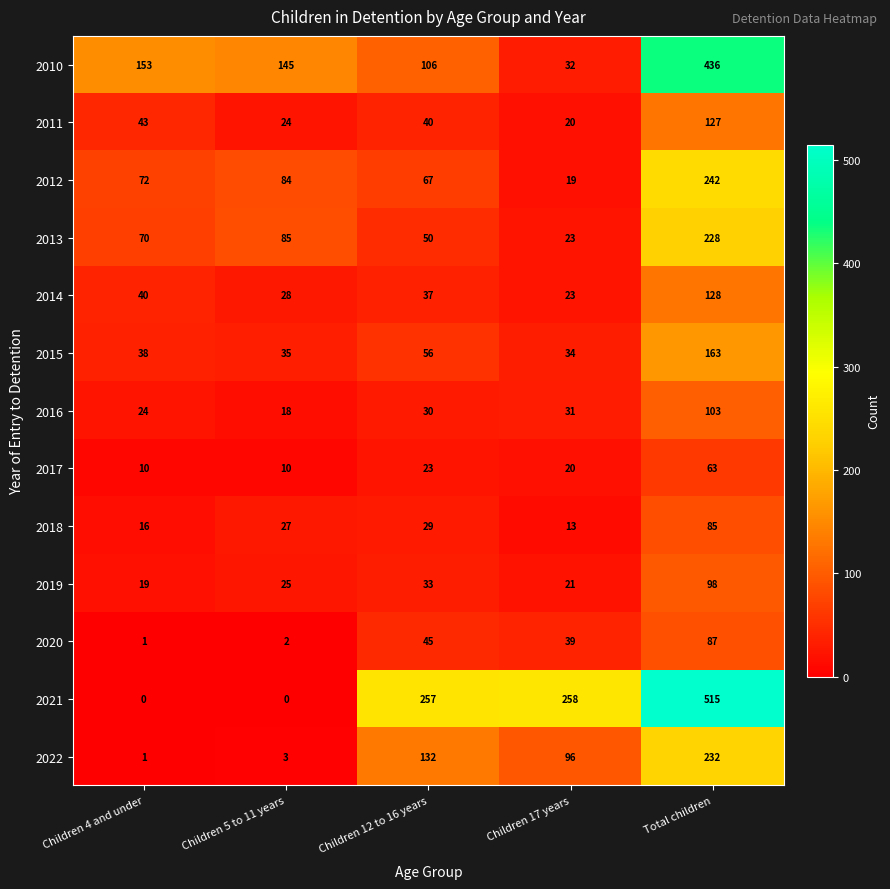

The value of 2017 at Total children is 63. True or false?

True